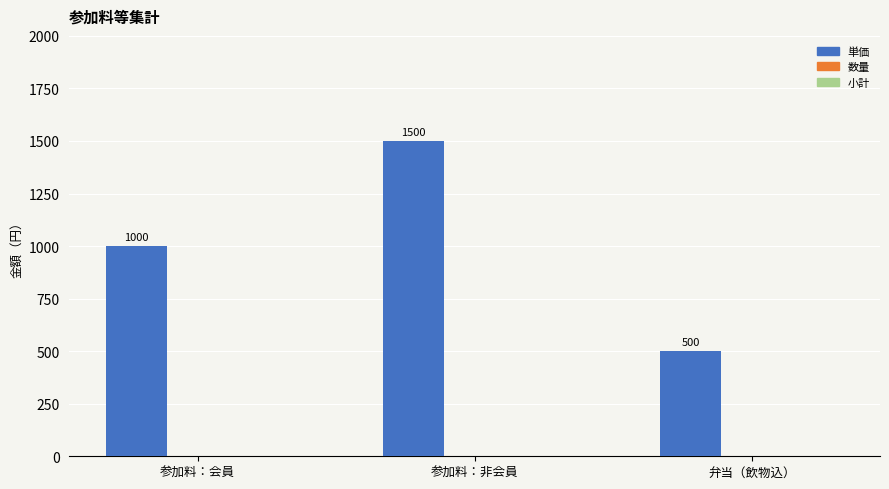

What position from the right is 弁当（飲物込）?

1